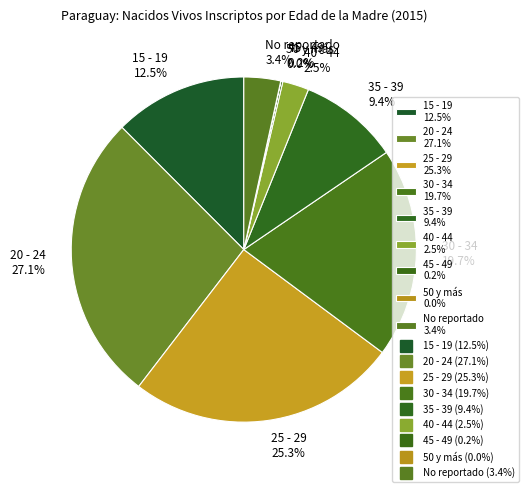

Is there any slice that represents more than half of the pie?

No